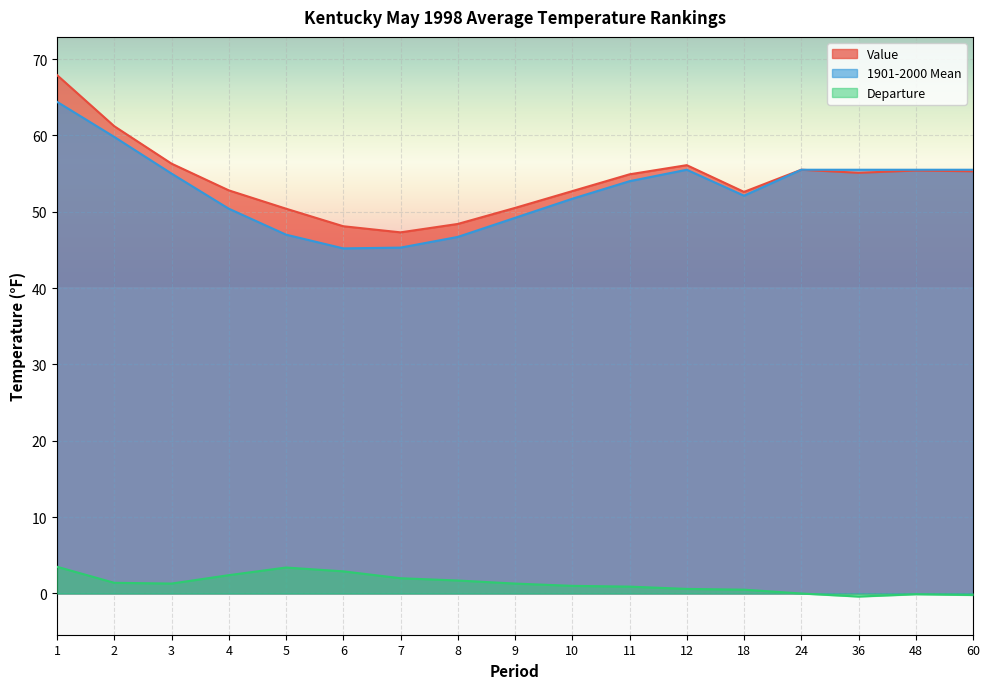

True or false: Departure and Value intersect in this chart.

False